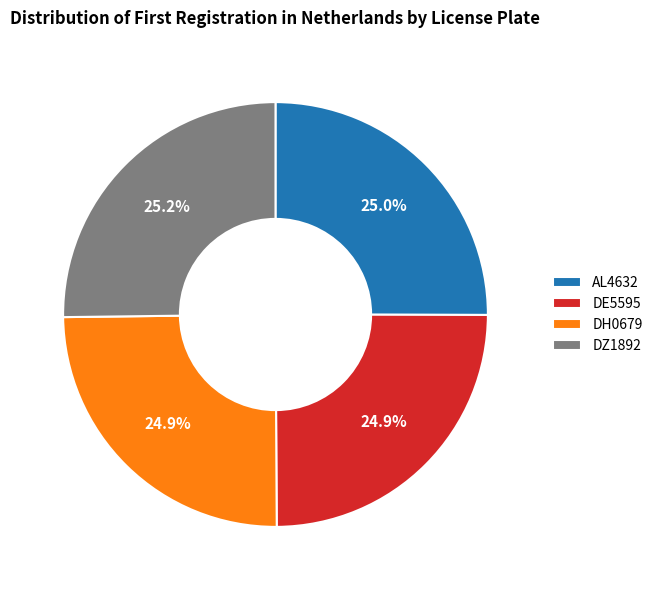

The DE5595 slice represents 25% of the pie. True or false?

True